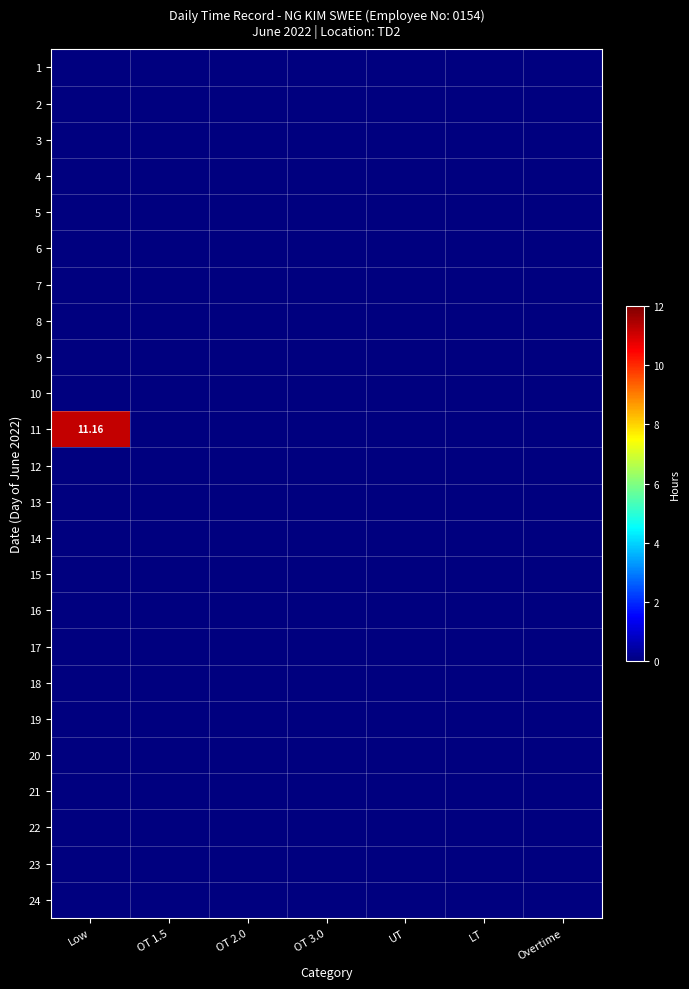

List the labels in order of 17 value, largest first.

Low, OT 1.5, OT 2.0, OT 3.0, UT, LT, Overtime